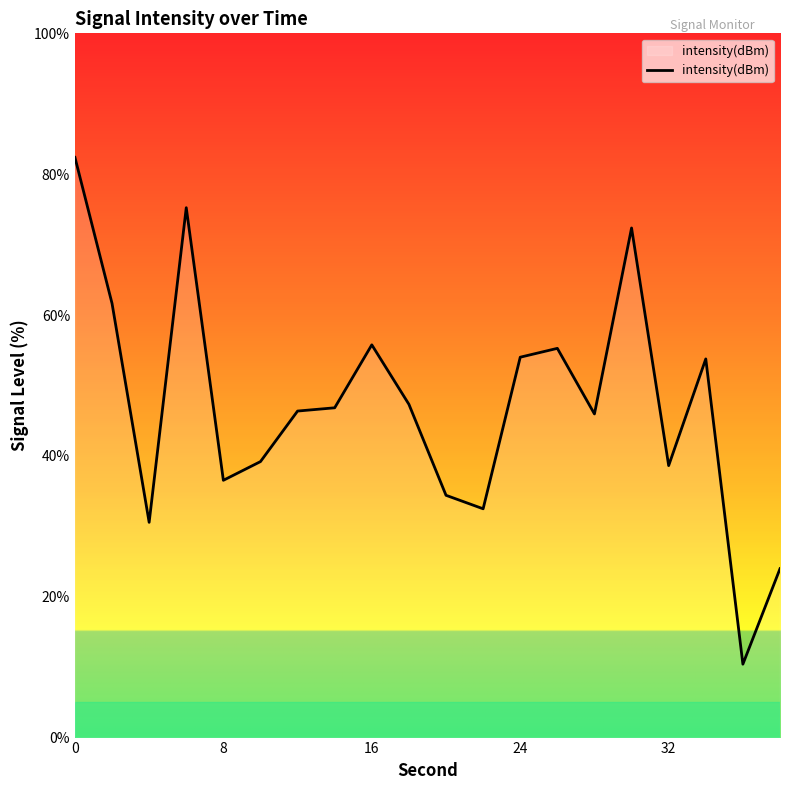

What is the difference between the maximum and minimum values?

72.0